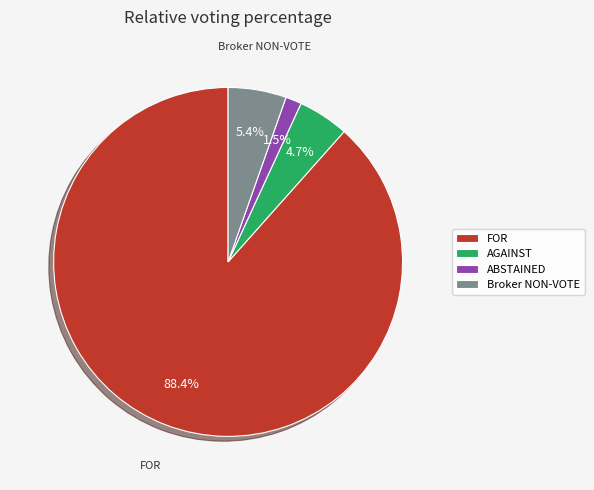

Is it true that FOR is 78% of the pie?

False